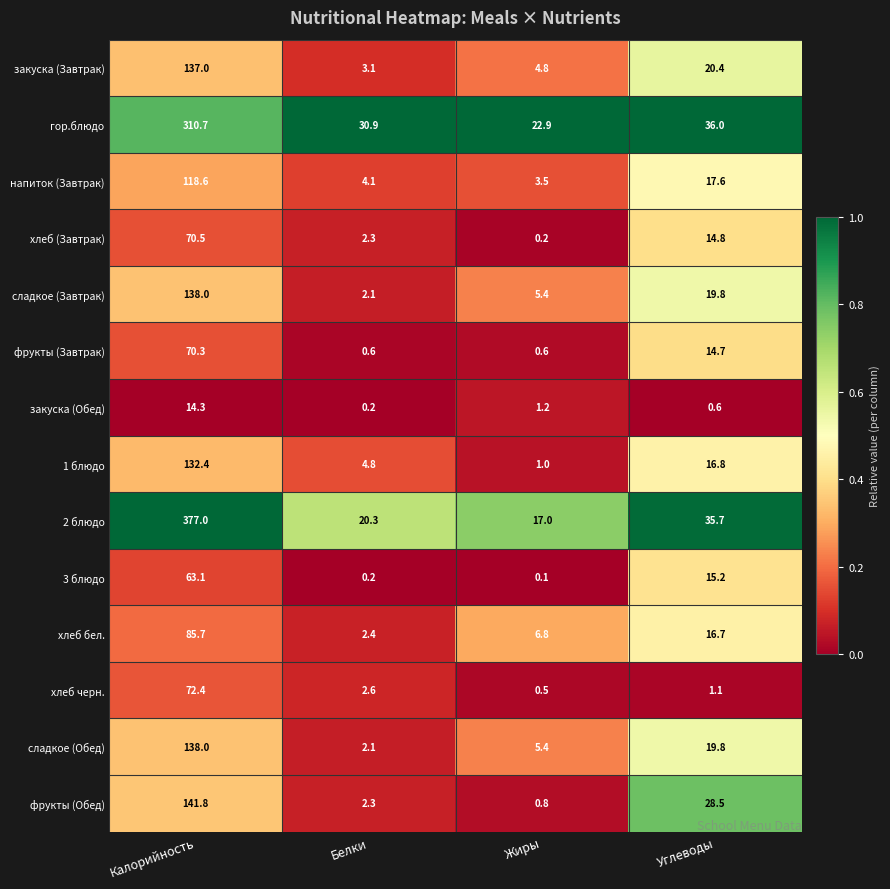

What is the difference between the maximum and minimum values in the хлеб бел. series?

83.3